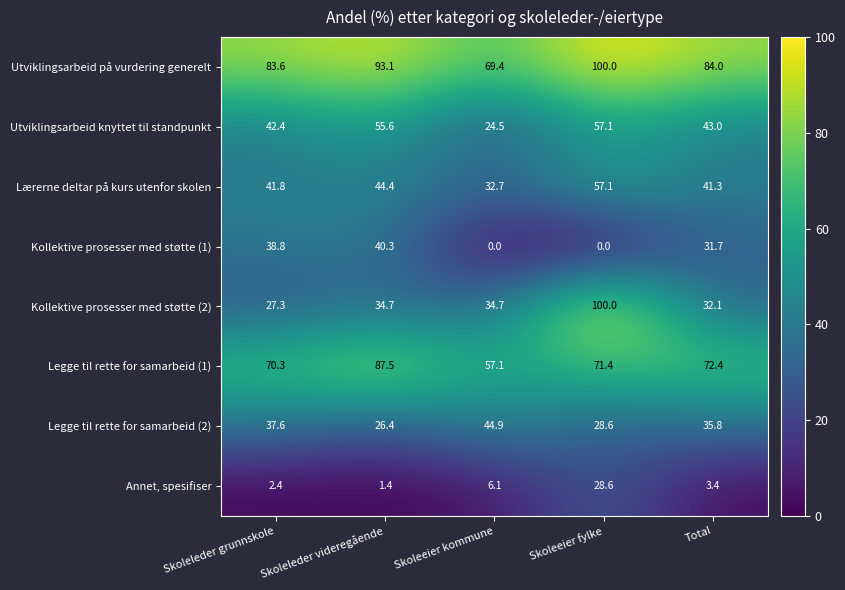

Which category has the lowest value in the Legge til rette for samarbeid (2) series?

Skoleleder videregående